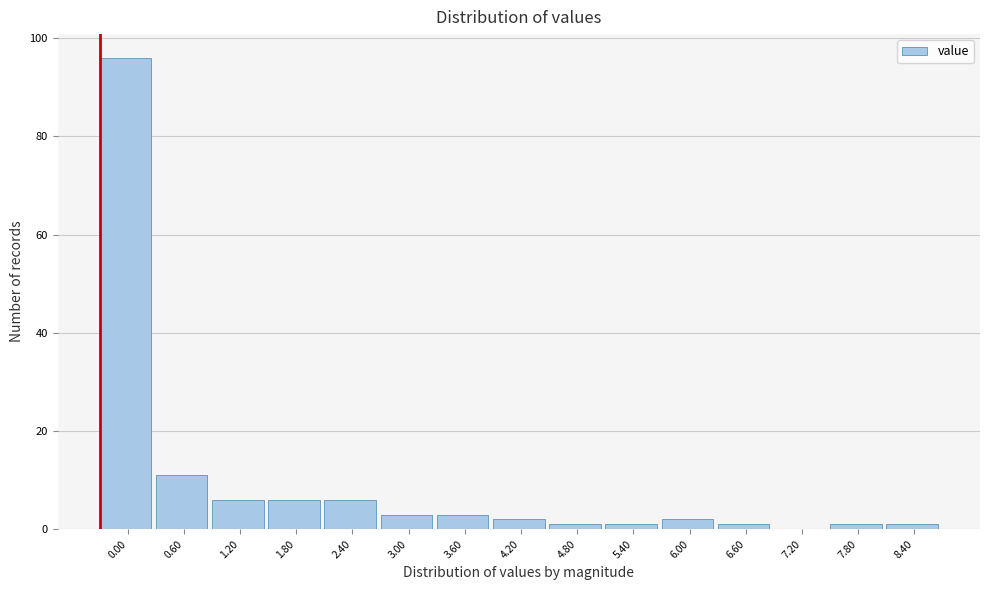

Reading left to right, list all the values displayed in this chart.

0.00=96	0.60=11	1.20=6	1.80=6	2.40=6	3.00=3	3.60=3	4.20=2	4.80=1	5.40=1	6.00=2	6.60=1	7.20=0	7.80=1	8.40=1